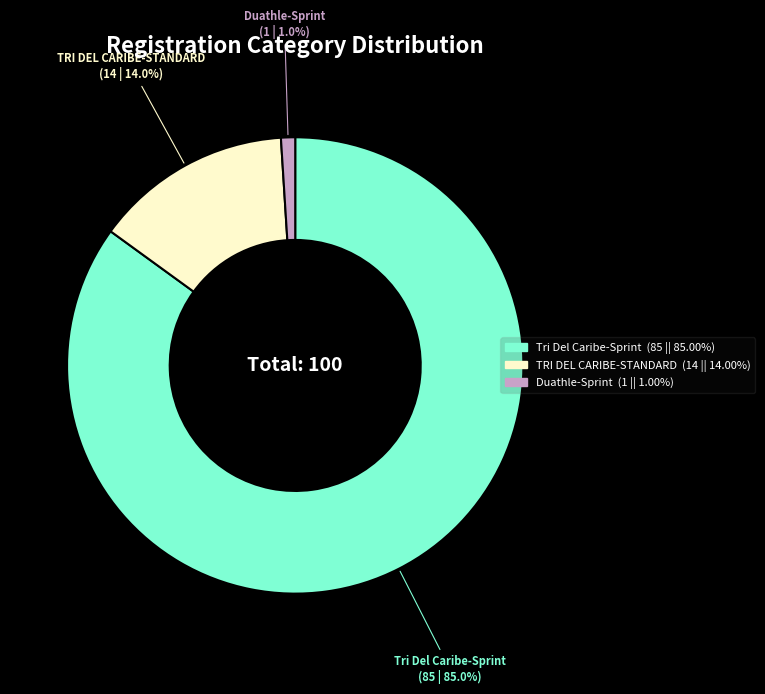

To the nearest percent, what is the difference between the largest and smallest slice percentages?

84%